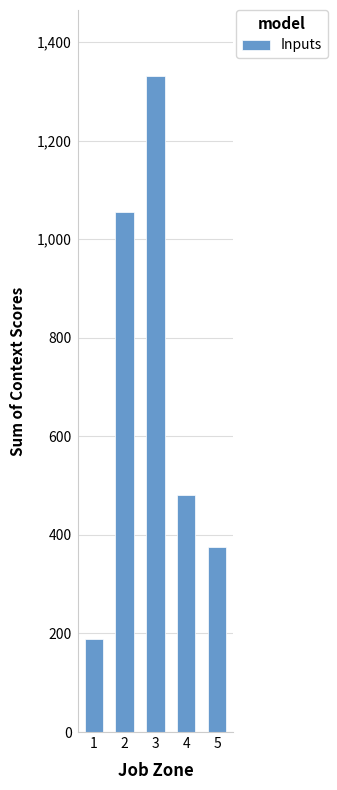

What is the difference between the maximum and minimum values?

1143